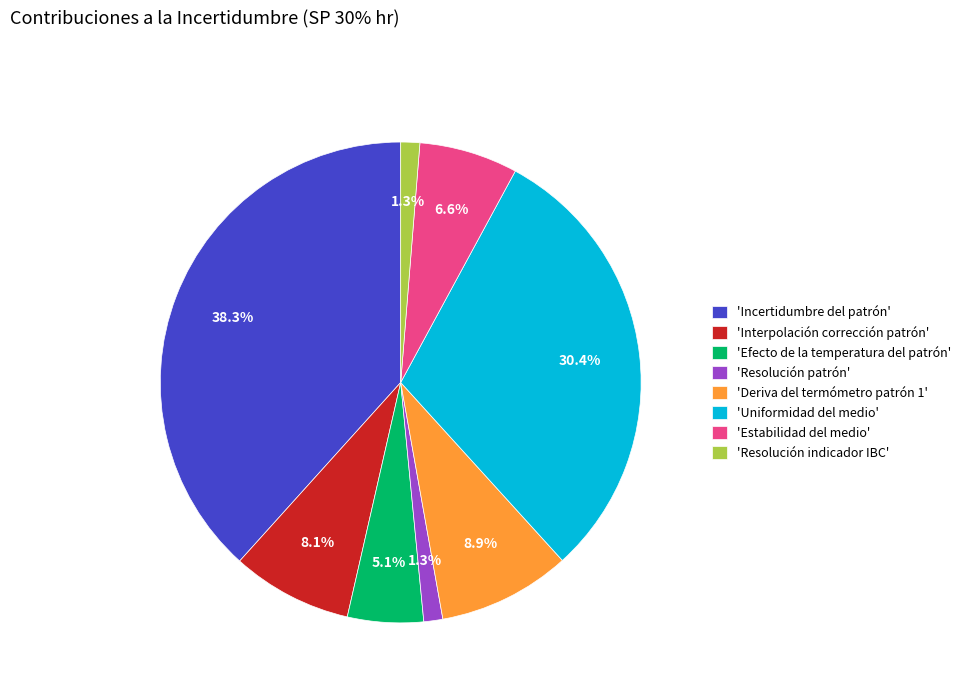

Is there any slice that represents more than half of the pie?

No